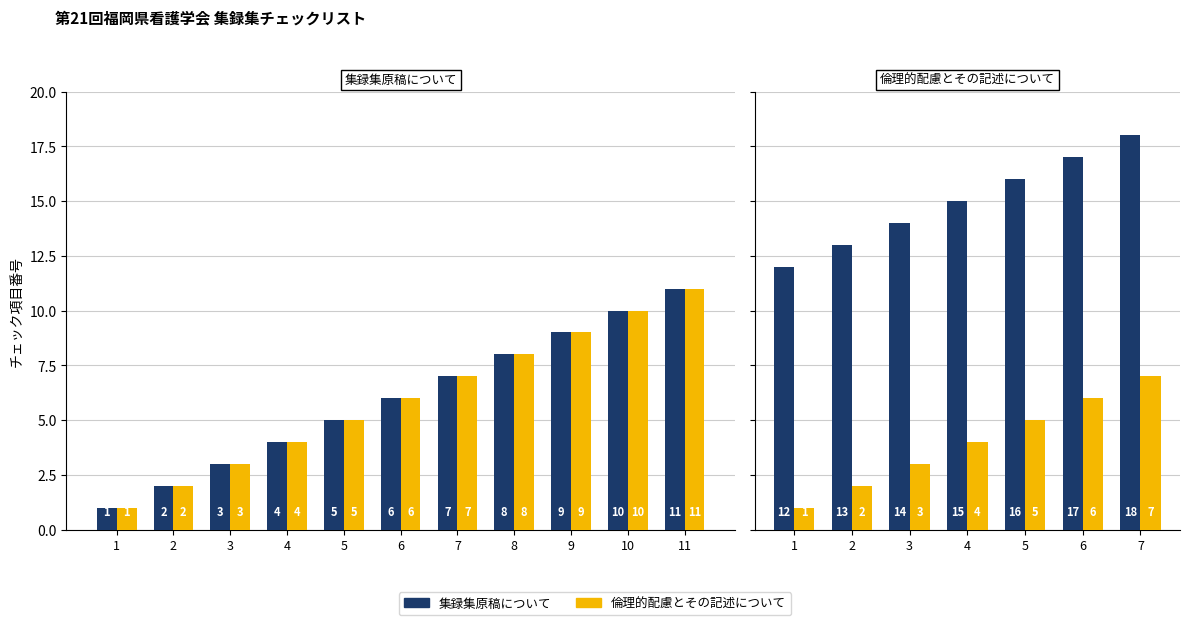

What is the sum of the 倫理的配慮とその記述について values at 4 and 7?

11